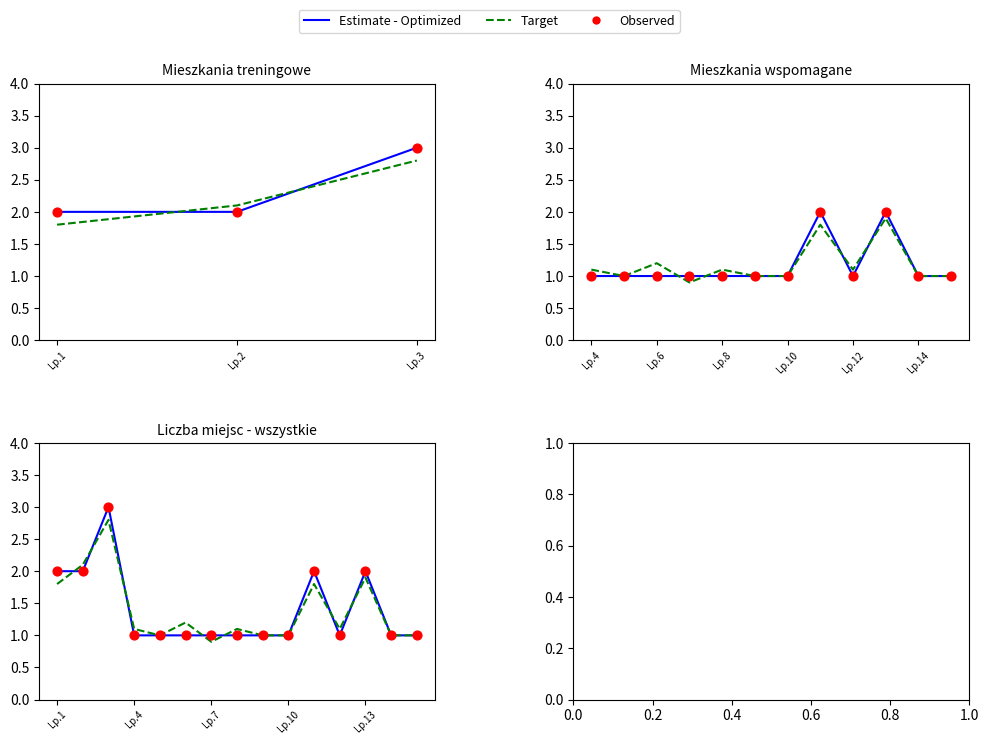

Which series has the widest spread of Y values?

Estimate - Optimized